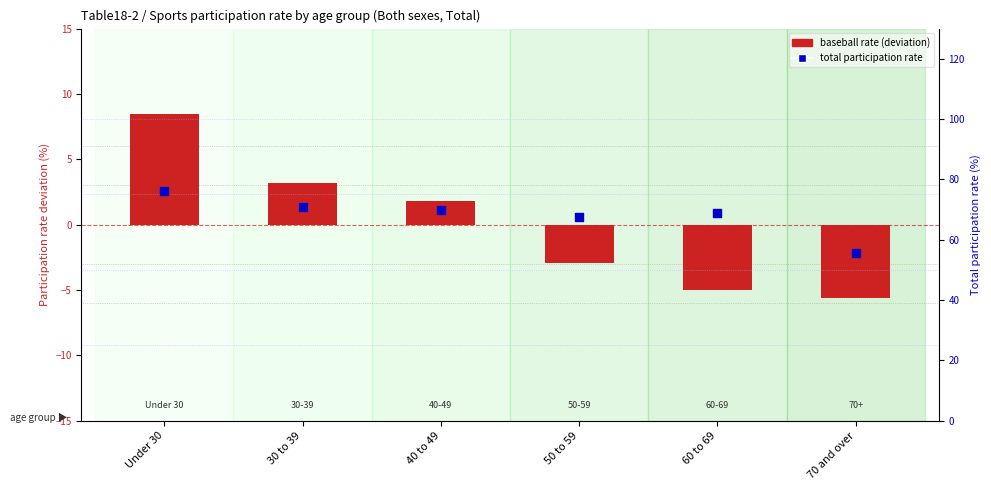

Which series has the widest spread of Y values?

Total participation rate (%)